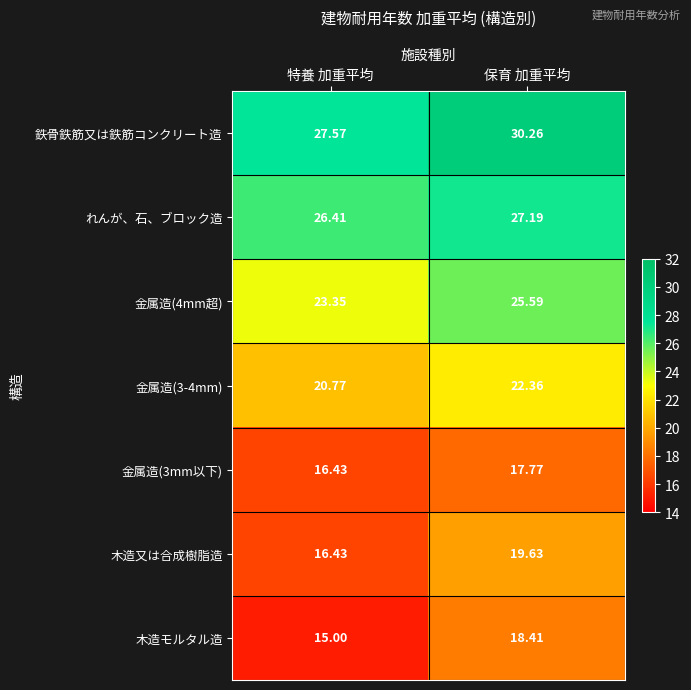

Which series has the widest spread of values?

木造モルタル造